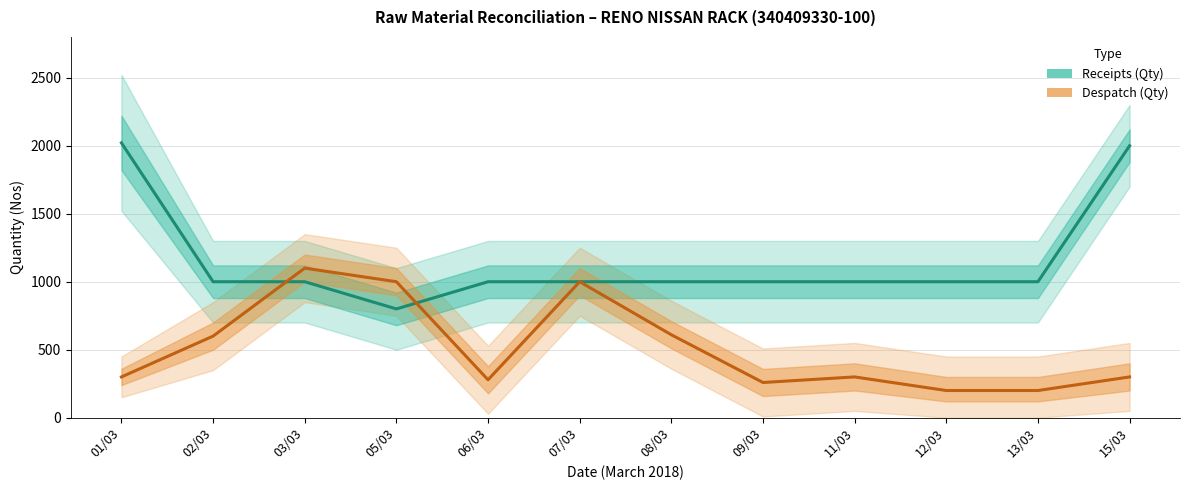

What is the label of the 11th point from the left?

13/03